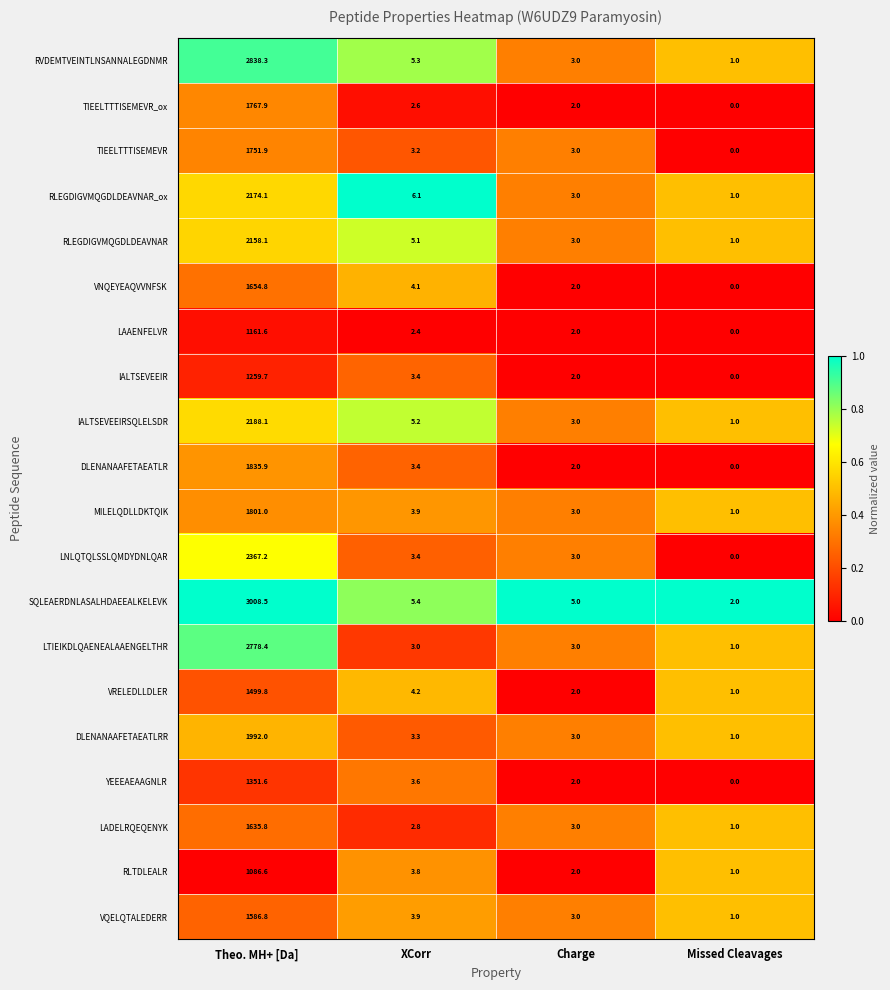

At which category does the chart reach its peak across all series?

Theo. MH+ [Da]